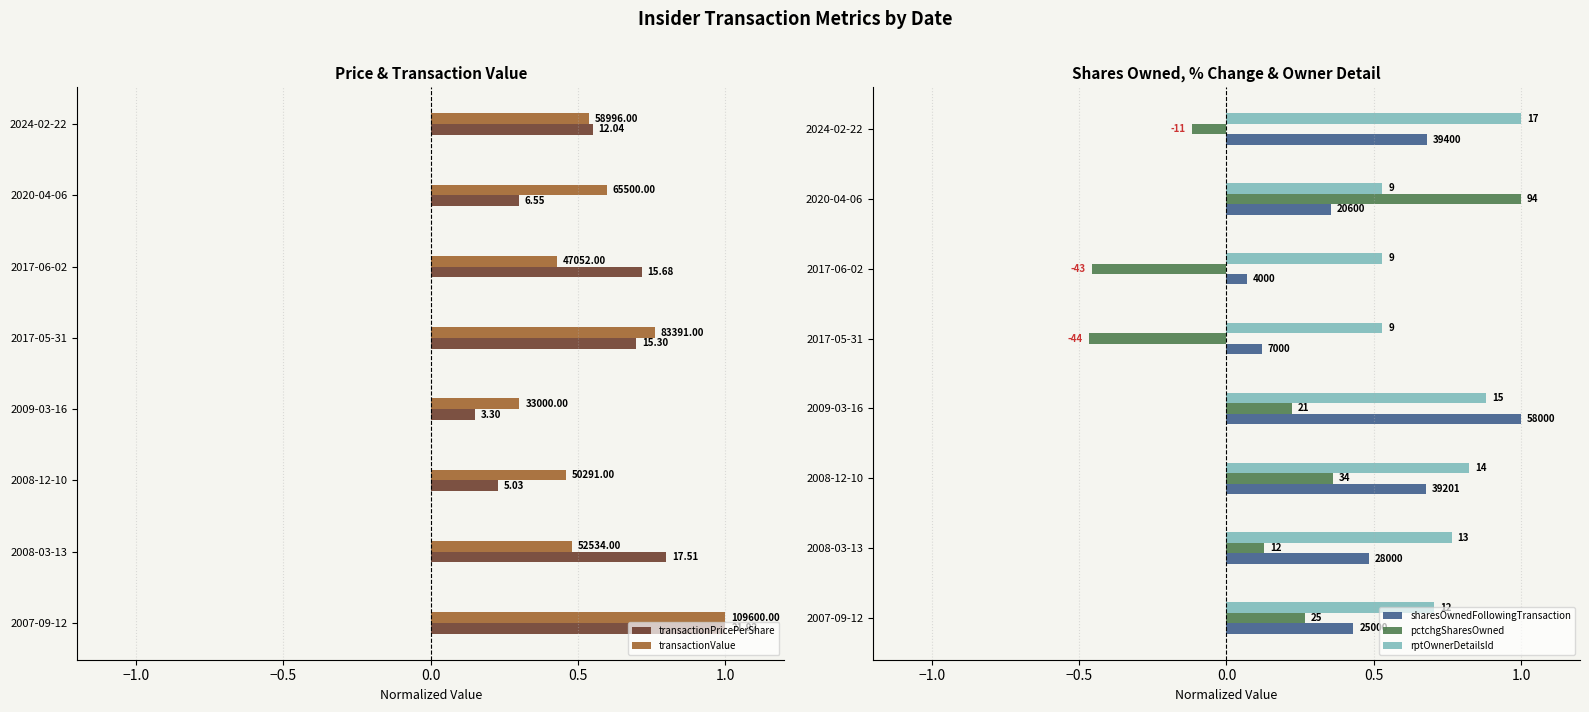

What is the difference between the highest and lowest values at 2024-02-22?

1.1